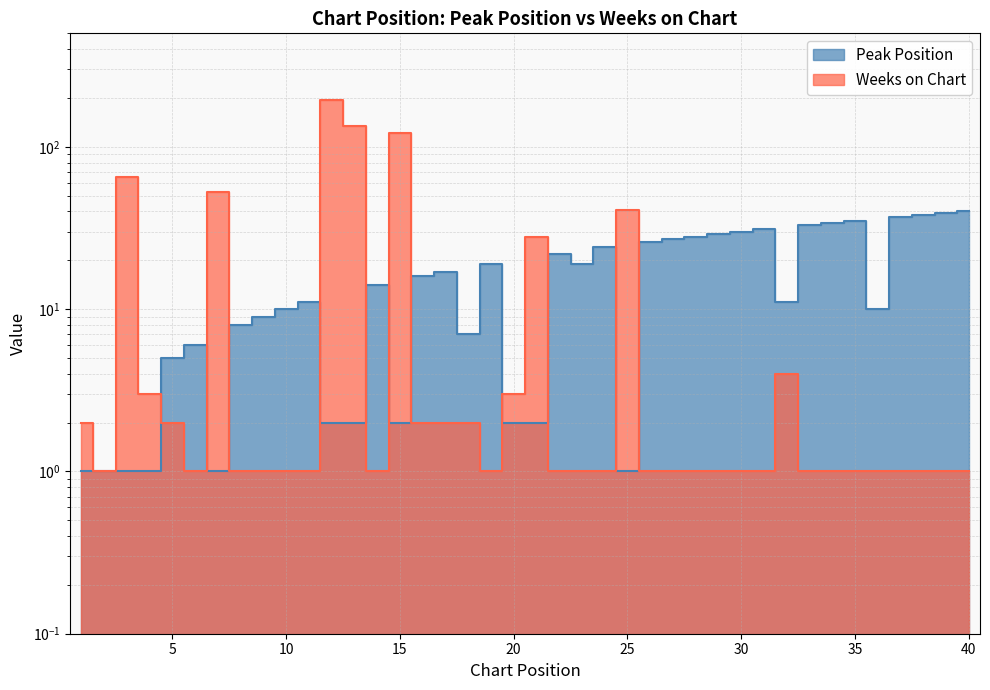

What is the difference between the second highest and minimum values in the Weeks on Chart series?

133